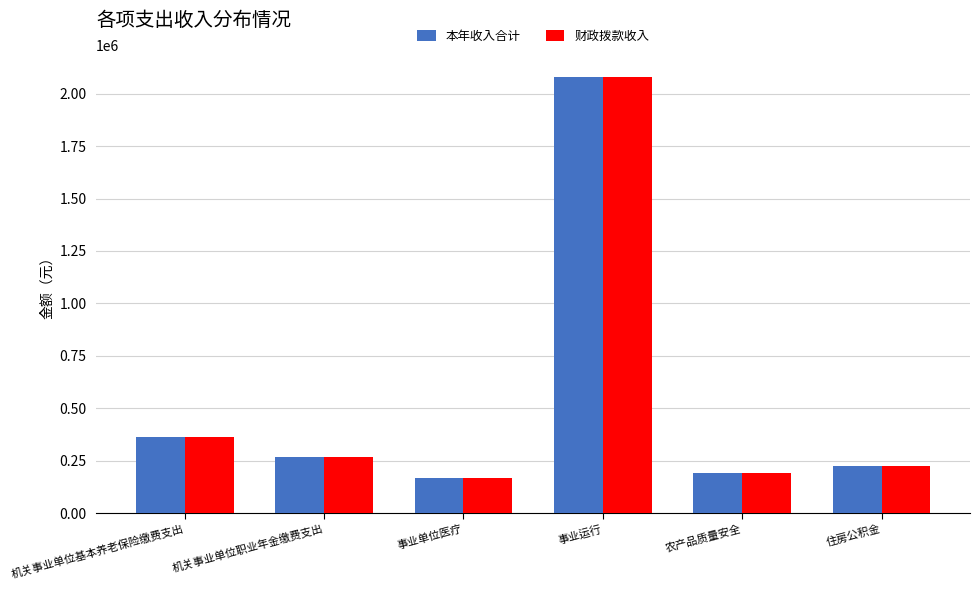

What is the total value across all series at 事业单位医疗?

337535.8